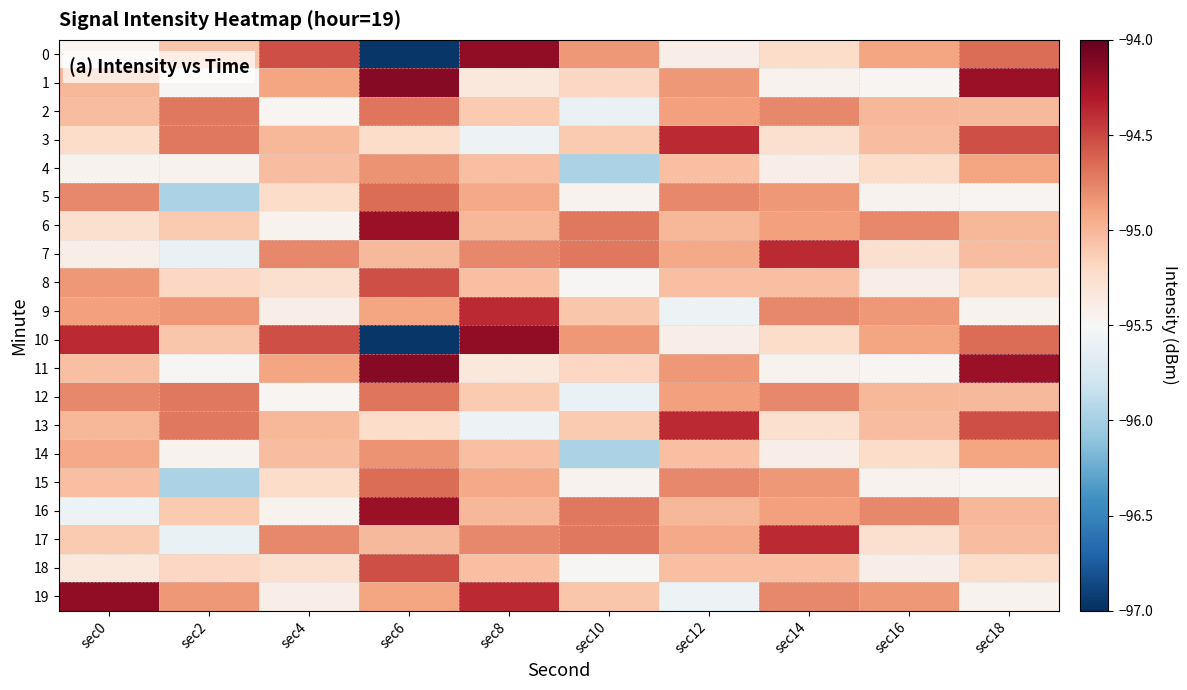

Reading right to left, list all the values displayed in this chart.

0: sec18=-94.7	sec16=-94.9	sec14=-95.2	sec12=-95.4	sec10=-94.8	sec8=-94.2	sec6=-97.0	sec4=-94.5	sec2=-95.1	sec0=-95.5
1: sec18=-94.2	sec16=-95.5	sec14=-95.4	sec12=-94.8	sec10=-95.2	sec8=-95.3	sec6=-94.1	sec4=-94.9	sec2=-95.5	sec0=-95.0
2: sec18=-95.0	sec16=-95.0	sec14=-94.8	sec12=-94.9	sec10=-95.6	sec8=-95.1	sec6=-94.7	sec4=-95.5	sec2=-94.7	sec0=-95.0
3: sec18=-94.5	sec16=-95.0	sec14=-95.3	sec12=-94.4	sec10=-95.1	sec8=-95.6	sec6=-95.2	sec4=-95.0	sec2=-94.7	sec0=-95.2
4: sec18=-94.9	sec16=-95.2	sec14=-95.4	sec12=-95.0	sec10=-96.0	sec8=-95.0	sec6=-94.8	sec4=-95.0	sec2=-95.4	sec0=-95.4
5: sec18=-95.5	sec16=-95.4	sec14=-94.8	sec12=-94.8	sec10=-95.4	sec8=-94.9	sec6=-94.7	sec4=-95.2	sec2=-96.0	sec0=-94.8
6: sec18=-95.0	sec16=-94.8	sec14=-94.9	sec12=-95.0	sec10=-94.7	sec8=-95.0	sec6=-94.2	sec4=-95.4	sec2=-95.1	sec0=-95.3
7: sec18=-95.0	sec16=-95.3	sec14=-94.4	sec12=-94.9	sec10=-94.7	sec8=-94.8	sec6=-95.0	sec4=-94.8	sec2=-95.6	sec0=-95.4
8: sec18=-95.2	sec16=-95.4	sec14=-95.0	sec12=-95.0	sec10=-95.5	sec8=-95.0	sec6=-94.5	sec4=-95.3	sec2=-95.2	sec0=-94.8
9: sec18=-95.4	sec16=-94.8	sec14=-94.8	sec12=-95.6	sec10=-95.1	sec8=-94.4	sec6=-94.9	sec4=-95.4	sec2=-94.8	sec0=-94.9
10: sec18=-94.7	sec16=-94.9	sec14=-95.2	sec12=-95.4	sec10=-94.8	sec8=-94.2	sec6=-97.0	sec4=-94.5	sec2=-95.1	sec0=-94.4
11: sec18=-94.2	sec16=-95.5	sec14=-95.4	sec12=-94.8	sec10=-95.2	sec8=-95.3	sec6=-94.1	sec4=-94.9	sec2=-95.5	sec0=-95.0
12: sec18=-95.0	sec16=-95.0	sec14=-94.8	sec12=-94.9	sec10=-95.6	sec8=-95.1	sec6=-94.7	sec4=-95.5	sec2=-94.7	sec0=-94.8
13: sec18=-94.5	sec16=-95.0	sec14=-95.3	sec12=-94.4	sec10=-95.1	sec8=-95.6	sec6=-95.2	sec4=-95.0	sec2=-94.7	sec0=-95.0
14: sec18=-94.9	sec16=-95.2	sec14=-95.4	sec12=-95.0	sec10=-96.0	sec8=-95.0	sec6=-94.8	sec4=-95.0	sec2=-95.4	sec0=-94.9
15: sec18=-95.5	sec16=-95.4	sec14=-94.8	sec12=-94.8	sec10=-95.4	sec8=-94.9	sec6=-94.7	sec4=-95.2	sec2=-96.0	sec0=-95.0
16: sec18=-95.0	sec16=-94.8	sec14=-94.9	sec12=-95.0	sec10=-94.7	sec8=-95.0	sec6=-94.2	sec4=-95.4	sec2=-95.1	sec0=-95.6
17: sec18=-95.0	sec16=-95.3	sec14=-94.4	sec12=-94.9	sec10=-94.7	sec8=-94.8	sec6=-95.0	sec4=-94.8	sec2=-95.6	sec0=-95.1
18: sec18=-95.2	sec16=-95.4	sec14=-95.0	sec12=-95.0	sec10=-95.5	sec8=-95.0	sec6=-94.5	sec4=-95.3	sec2=-95.2	sec0=-95.3
19: sec18=-95.4	sec16=-94.8	sec14=-94.8	sec12=-95.6	sec10=-95.1	sec8=-94.4	sec6=-94.9	sec4=-95.4	sec2=-94.8	sec0=-94.2